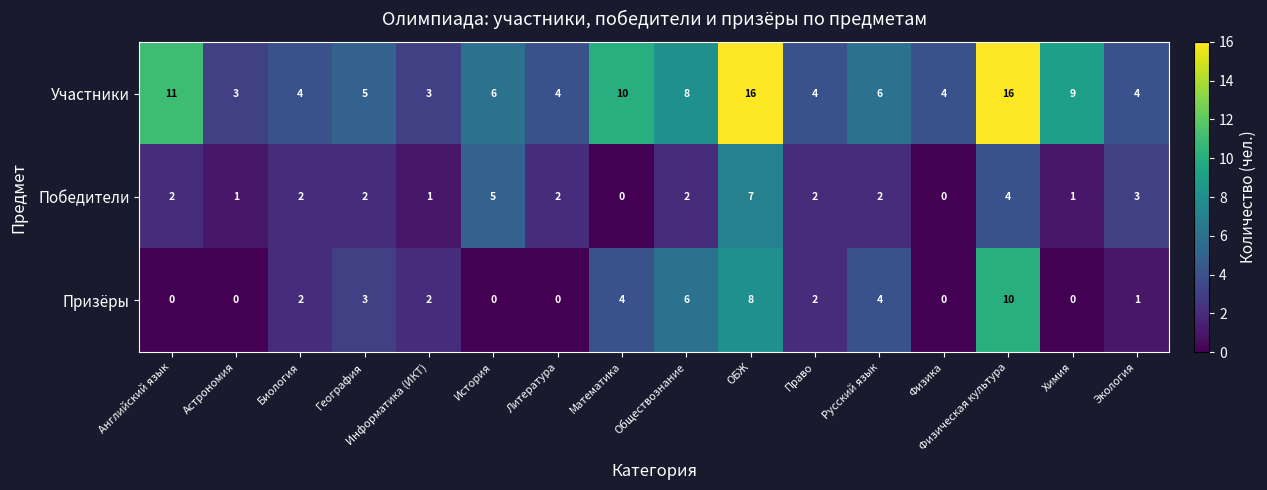

What is the total value across all series at География?

10